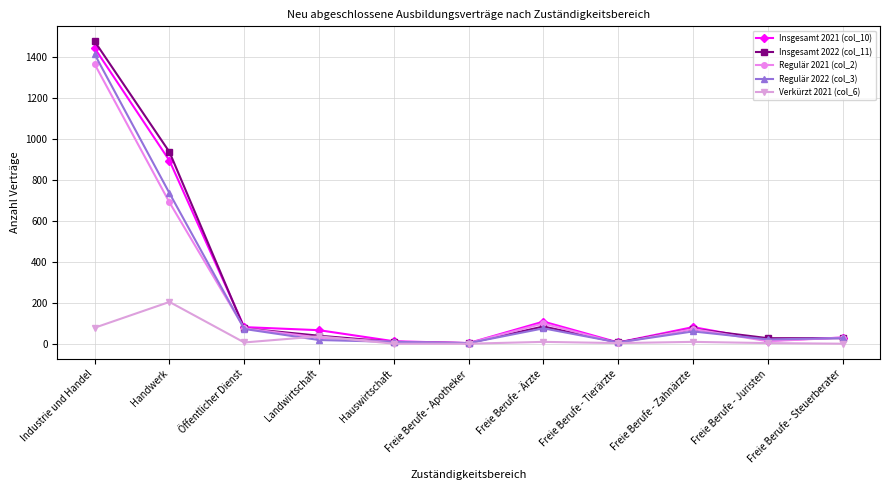

True or false: Insgesamt 2022 (col_11) has a value of 3 at Freie Berufe - Apotheker.

True